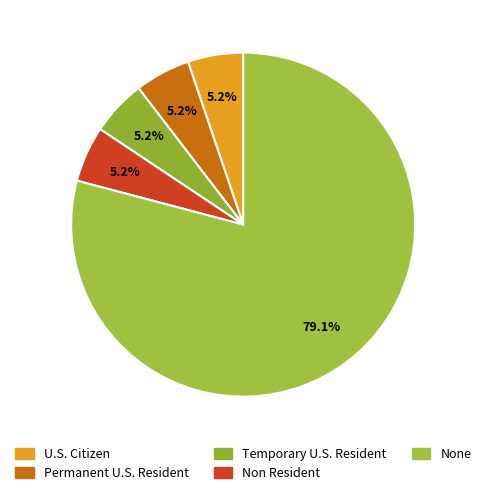

Between Temporary U.S. Resident and U.S. Citizen, which is larger?

Temporary U.S. Resident